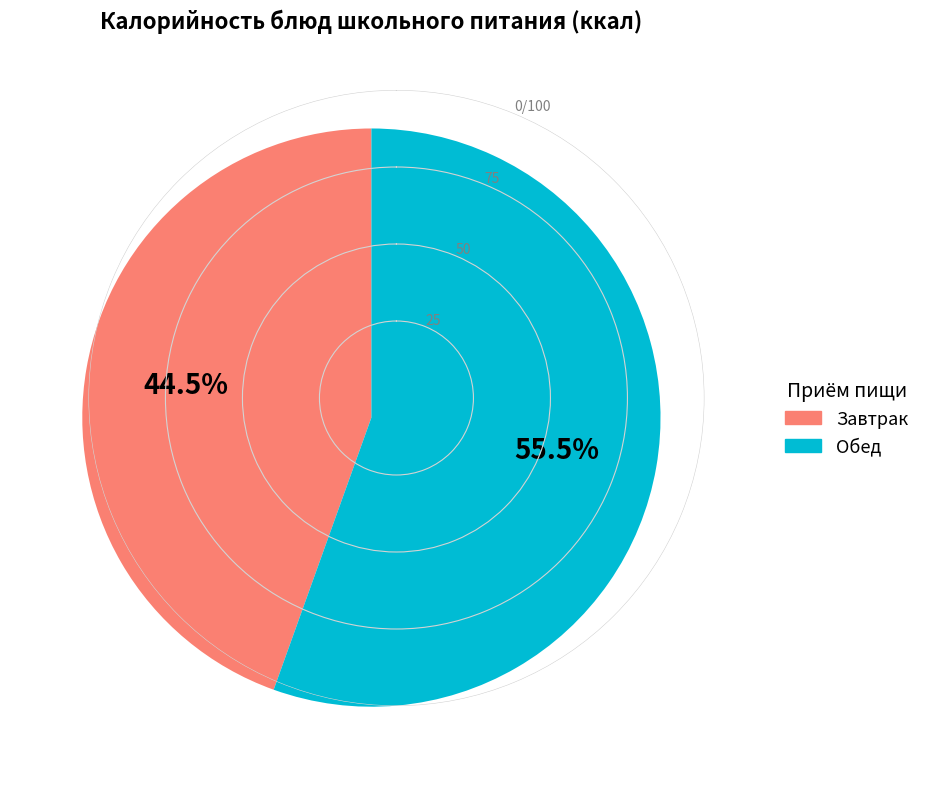

Is there a majority slice in this chart?

Yes